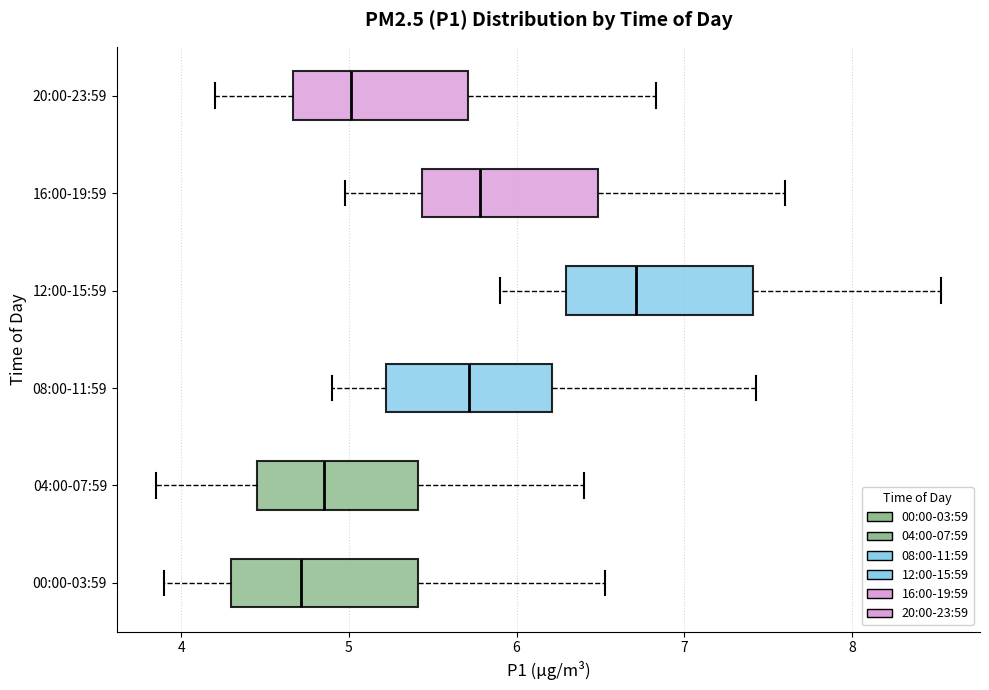

Which box has the furthest to the right median line?

12:00-15:59